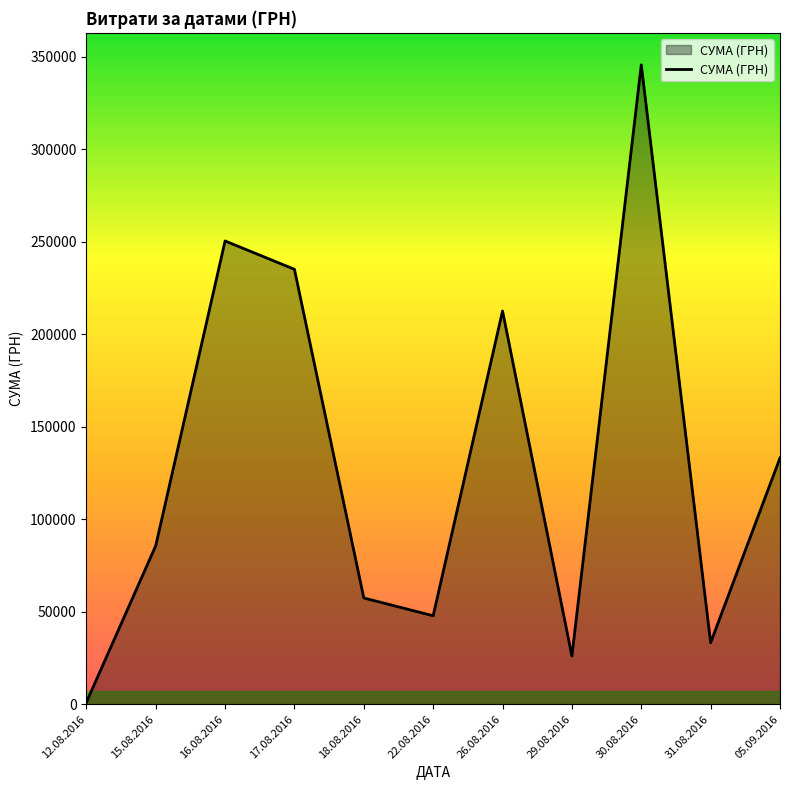

Rank the categories by value from lowest to highest.

12.08.2016, 29.08.2016, 31.08.2016, 22.08.2016, 18.08.2016, 15.08.2016, 05.09.2016, 26.08.2016, 17.08.2016, 16.08.2016, 30.08.2016